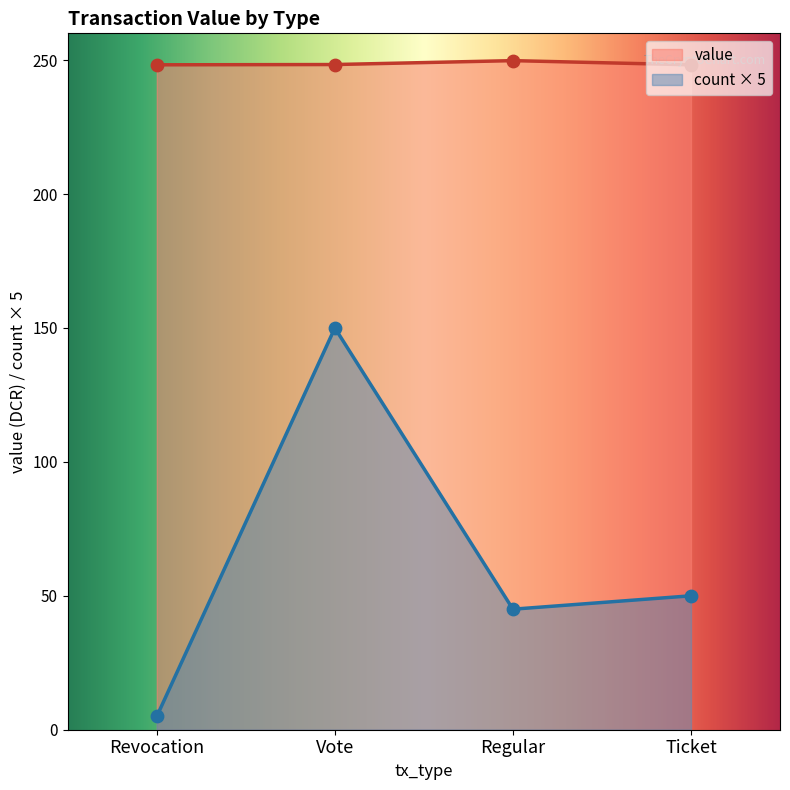

Which series has the largest total across all categories?

value